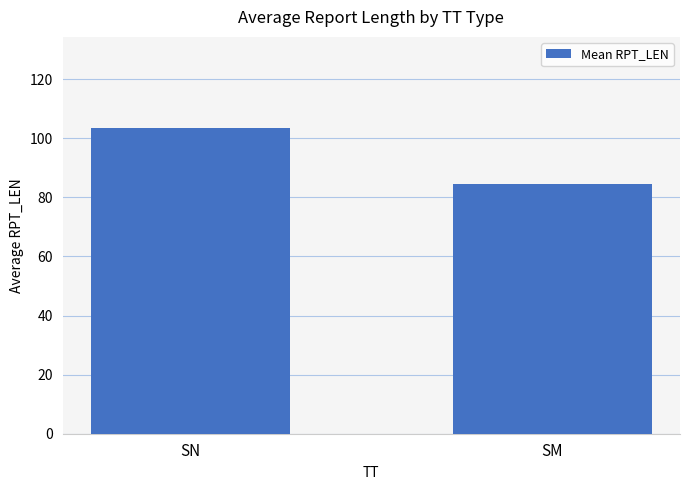

Reading right to left, extract all data points from this chart.

84.6	103.3